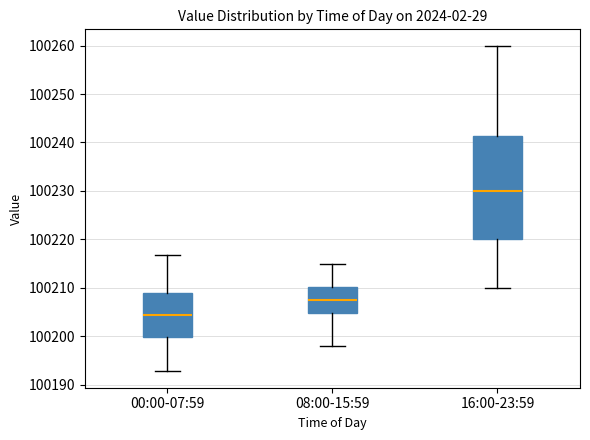

Reading left to right, read every box against the y-axis: the position of its median line, the range the box covers, and the ends of its whiskers. The values are not printed on the chart, so give them approximately, as read against the axis.

00:00-07:59: median 100204, box 100200 to 100209, whiskers 100193 to 100217
08:00-15:59: median 100208, box 100205 to 100210, whiskers 100198 to 100215
16:00-23:59: median 100230, box 100220 to 100241, whiskers 100210 to 100260